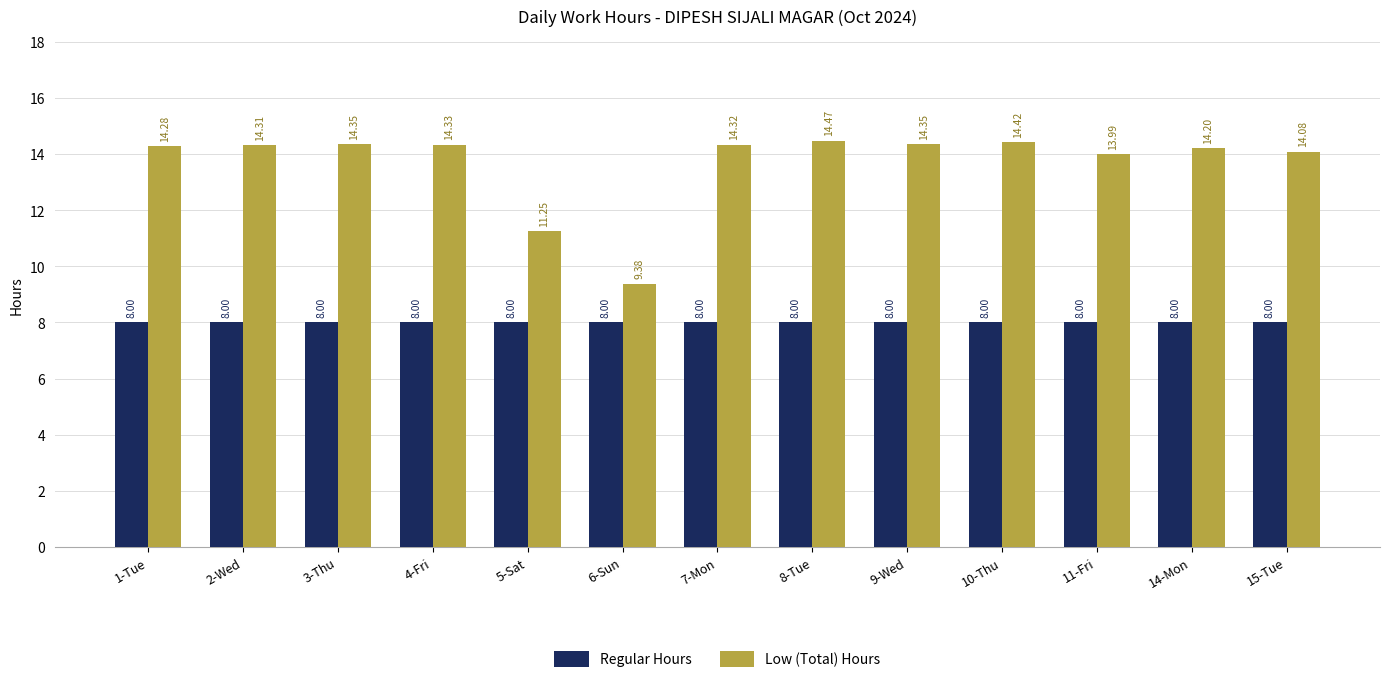

Which label corresponds to the largest value in the chart?

8-Tue